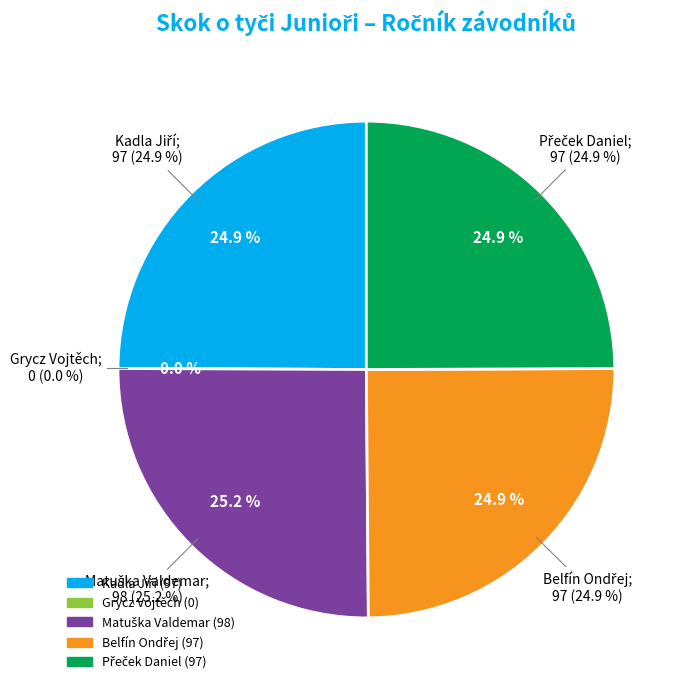

True or false: Matuška Valdemar accounts for 25% of the total.

True